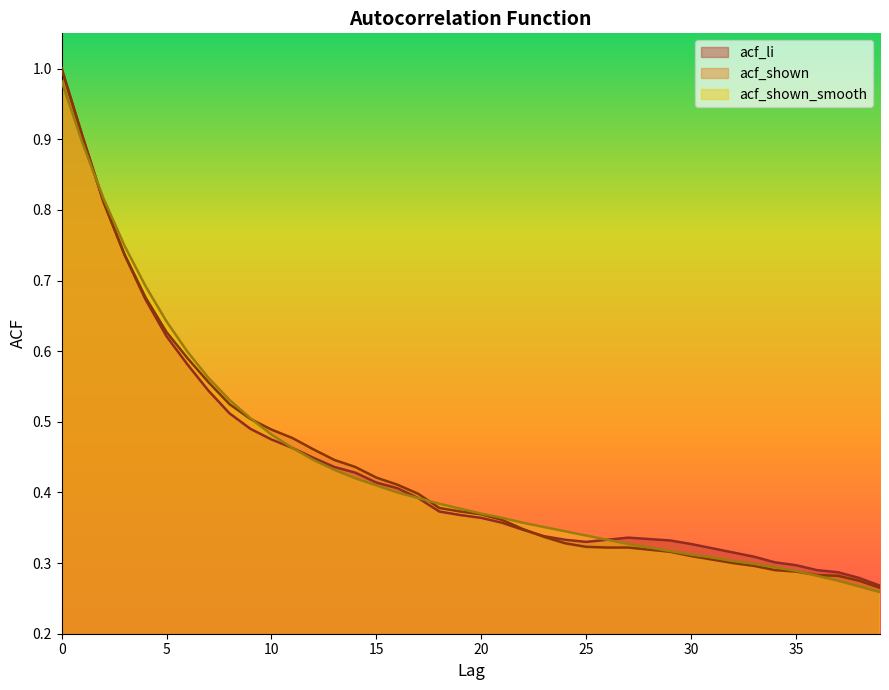

Is the value of acf_li at 3 greater than the value of acf_shown_smooth at 9?

Yes